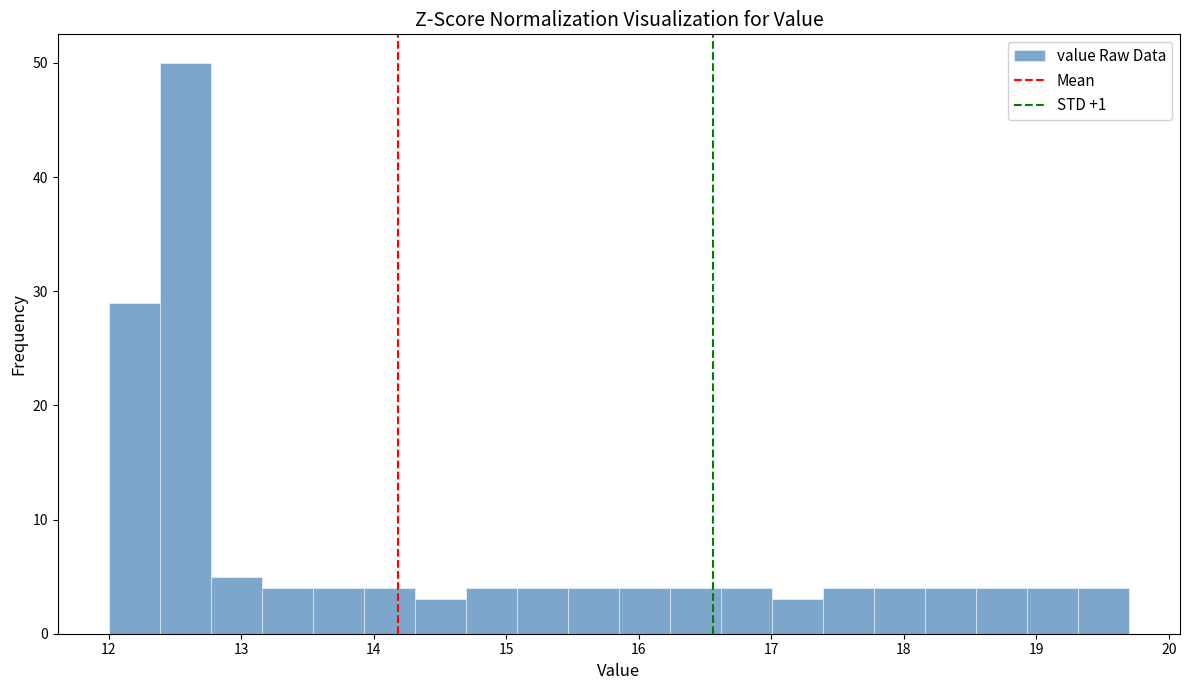

Around what value on the x-axis is the tallest bar? Give the approximate position of its centre, as read against the axis.

12.6